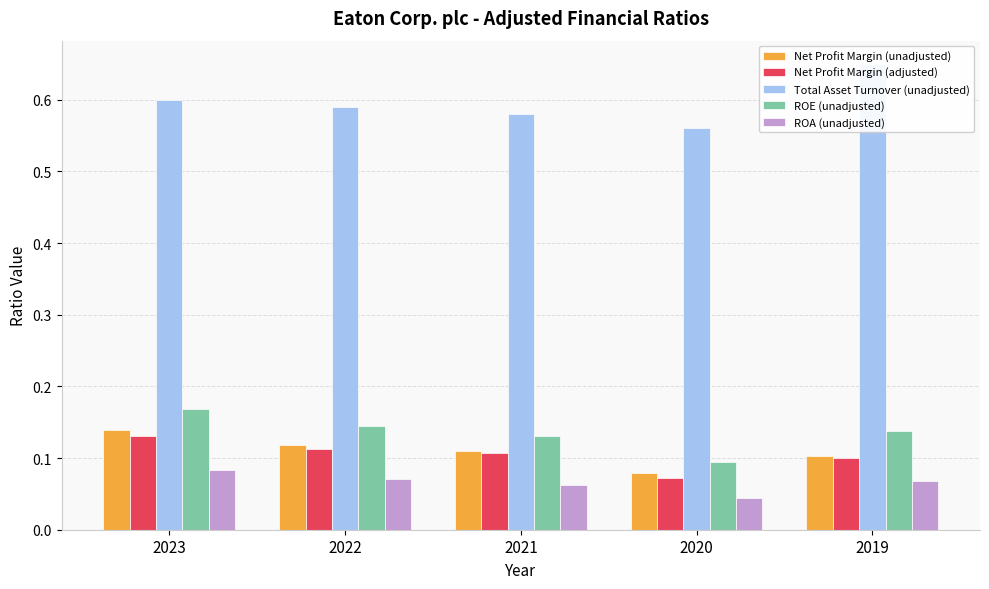

What is the difference between the maximum and minimum values in the Net Profit Margin (unadjusted) series?

0.1